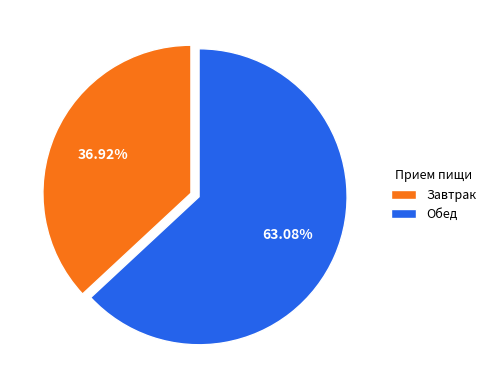

Rank the categories by value from lowest to highest.

Завтрак, Обед